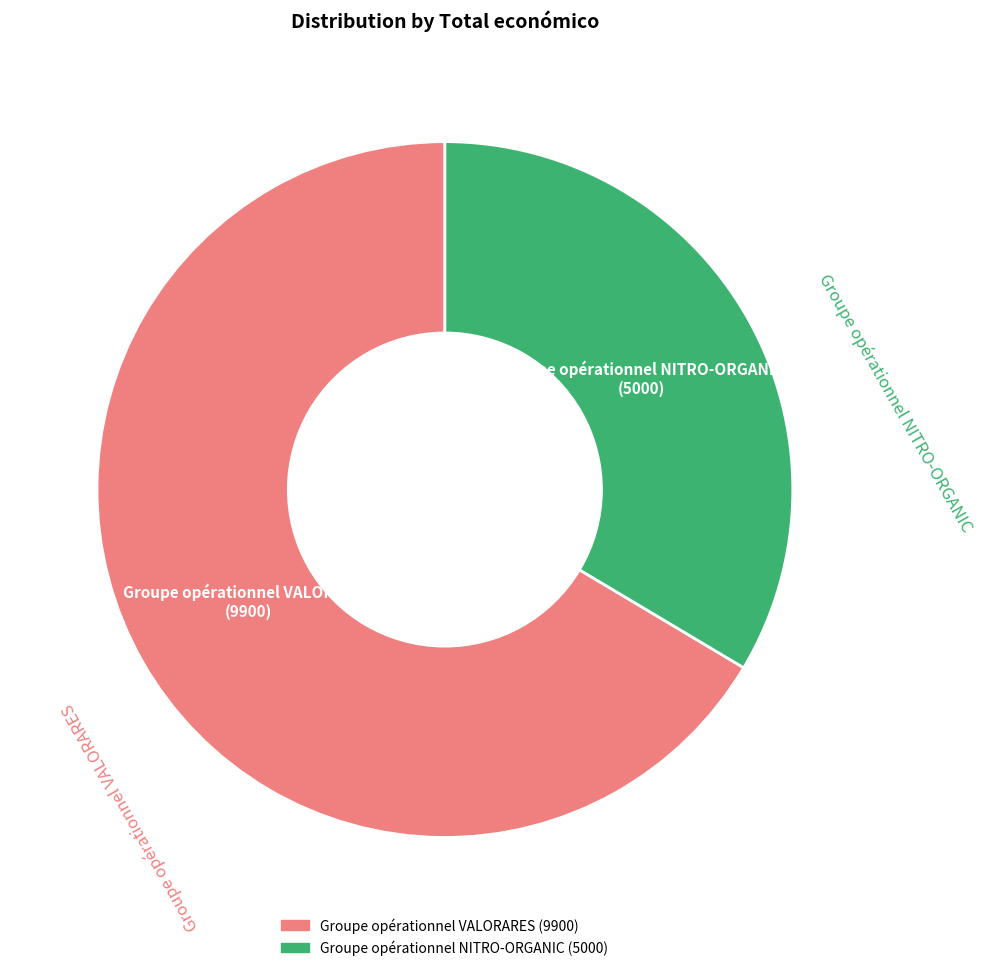

Rank the categories by value from highest to lowest.

Groupe opérationnel VALORARES, Groupe opérationnel NITRO-ORGANIC